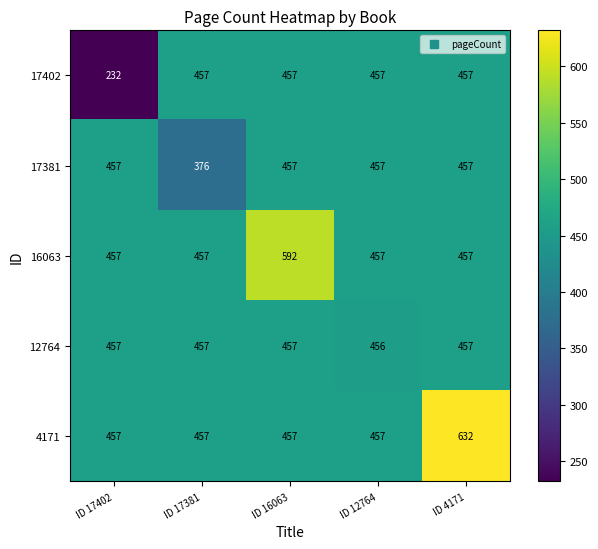

Which series has the widest spread of values?

17402